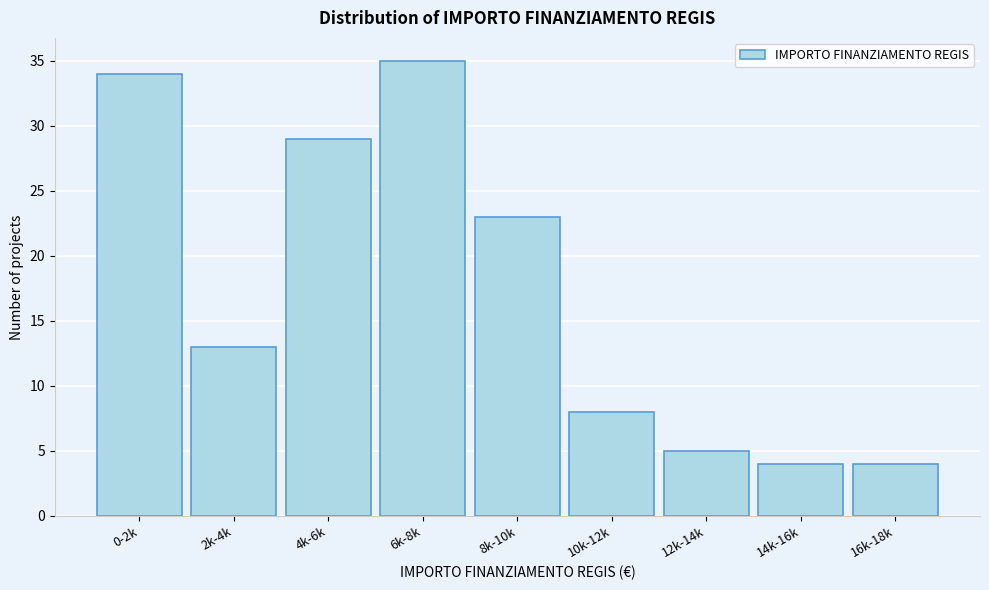

Reading left to right, list all the values displayed in this chart.

0-2k=34	2k-4k=13	4k-6k=29	6k-8k=35	8k-10k=23	10k-12k=8	12k-14k=5	14k-16k=4	16k-18k=4